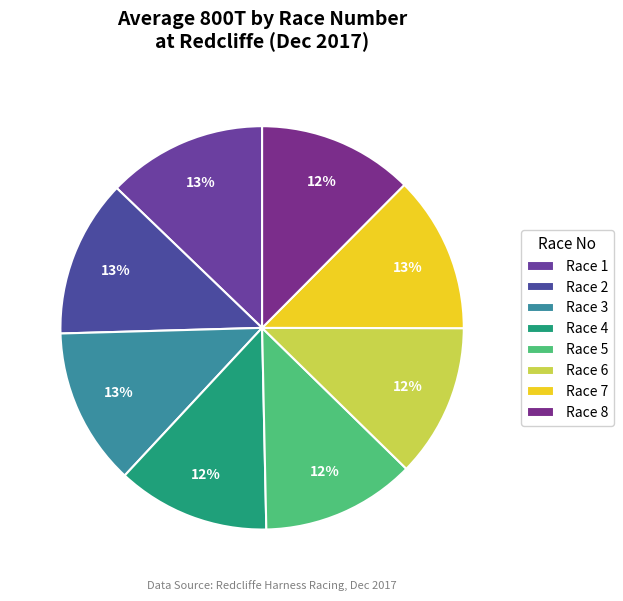

What percentage is the Race 5 slice, to the nearest percent?

12%